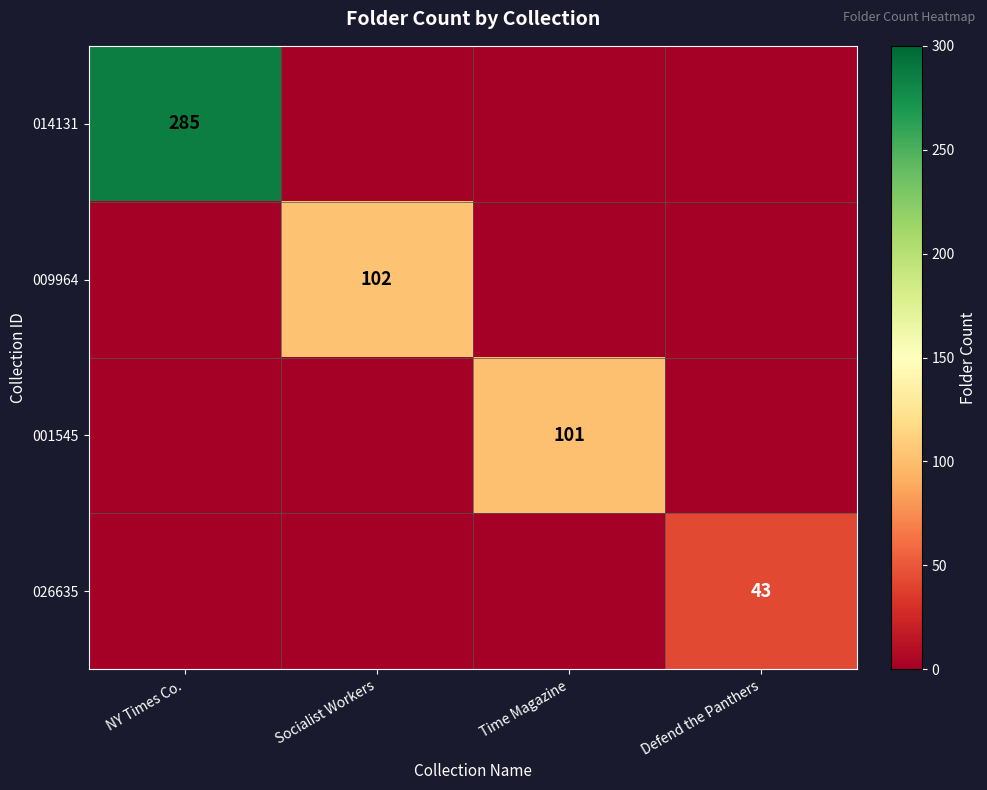

At which category does the chart reach its minimum across all series?

Socialist Workers